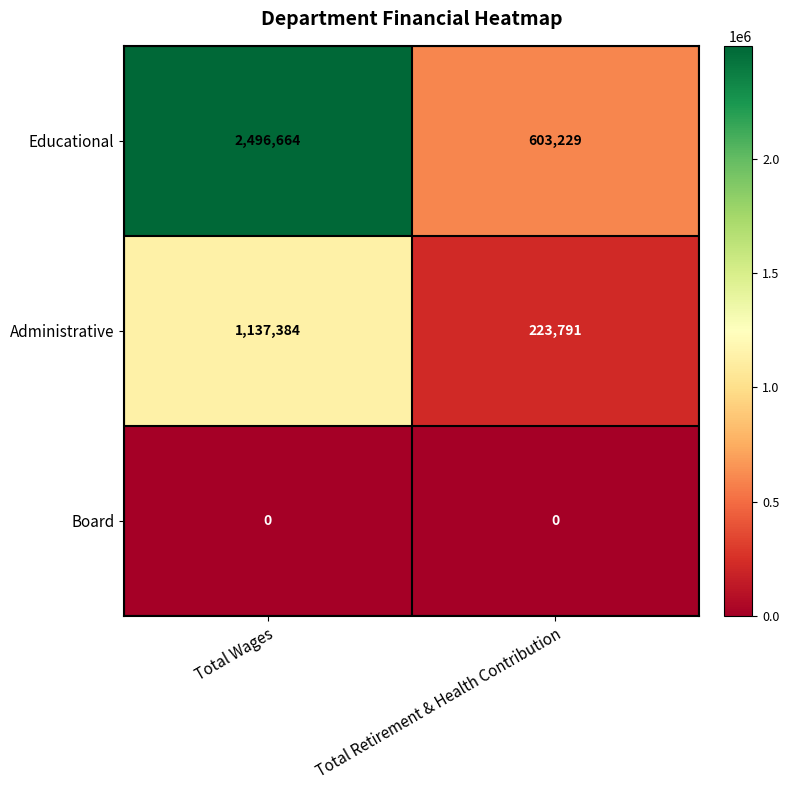

True or false: Board has a value of 0 at Total Wages.

True